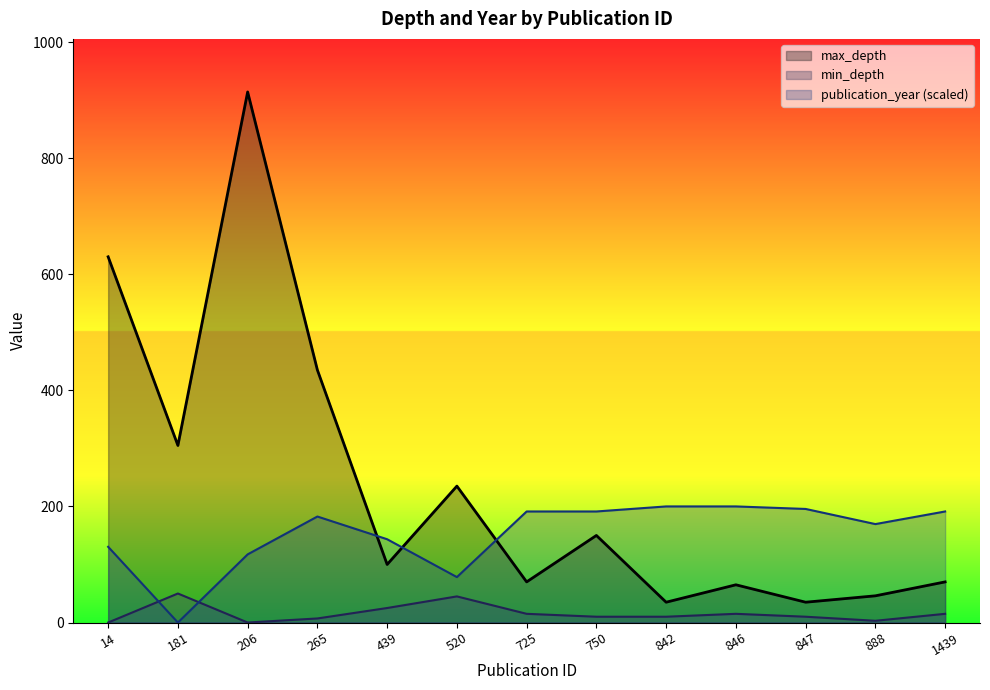

Reading left to right, transcribe all the data shown in this chart.

max_depth: 14=630.0	181=305.0	206=914.0	265=435.0	439=100.0	520=235.0	725=70.0	750=150.0	842=35.0	846=65.0	847=35.0	888=46.0	1439=70.0
min_depth: 14=0.0	181=50.0	206=0.0	265=7.0	439=25.0	520=45.0	725=15.0	750=10.0	842=10.0	846=15.0	847=10.0	888=3.0	1439=15.0
publication_year: 14=130.4	181=0.0	206=117.4	265=182.6	439=143.5	520=78.3	725=191.3	750=191.3	842=200.0	846=200.0	847=195.7	888=169.6	1439=191.3